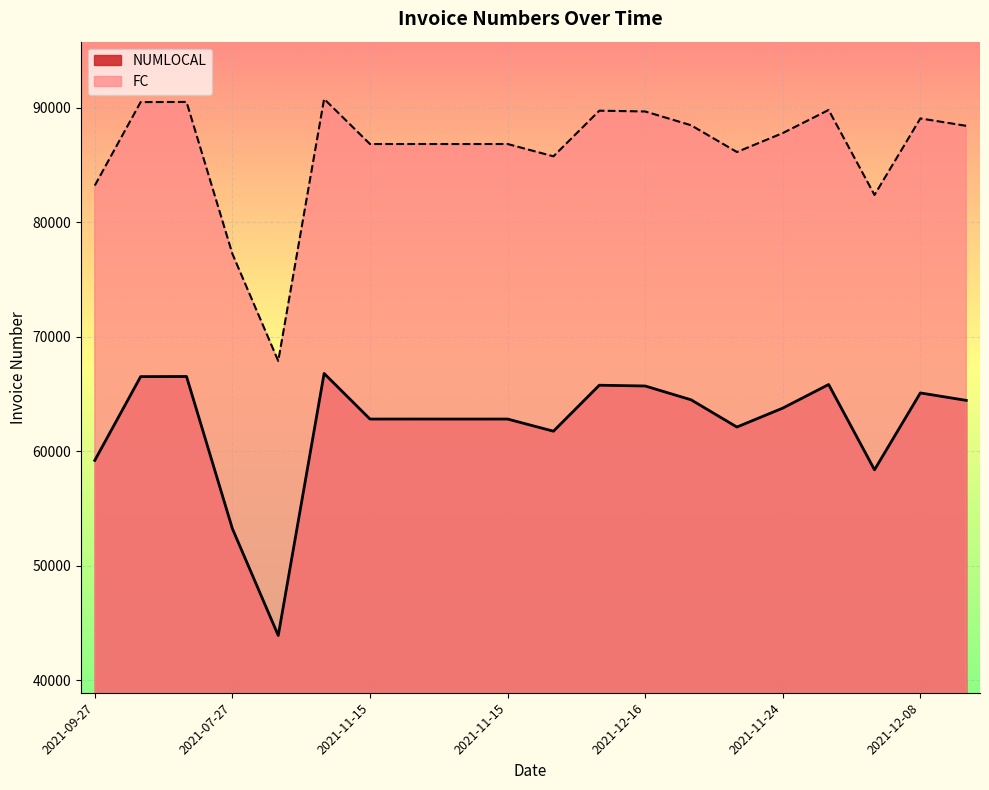

Reading right to left, list all the values displayed in this chart.

NUMLOCAL: 64445	65094	58383	65831	63770	62118	64497	65701	65769	61754	62815	62813	62816	62814	66796	43916	53246	66531	66520	59206
FC: 88417	89066	82384	89803	87786	86133	88469	89673	89741	85757	86831	86829	86832	86830	90768	67888	77243	90503	90492	83207